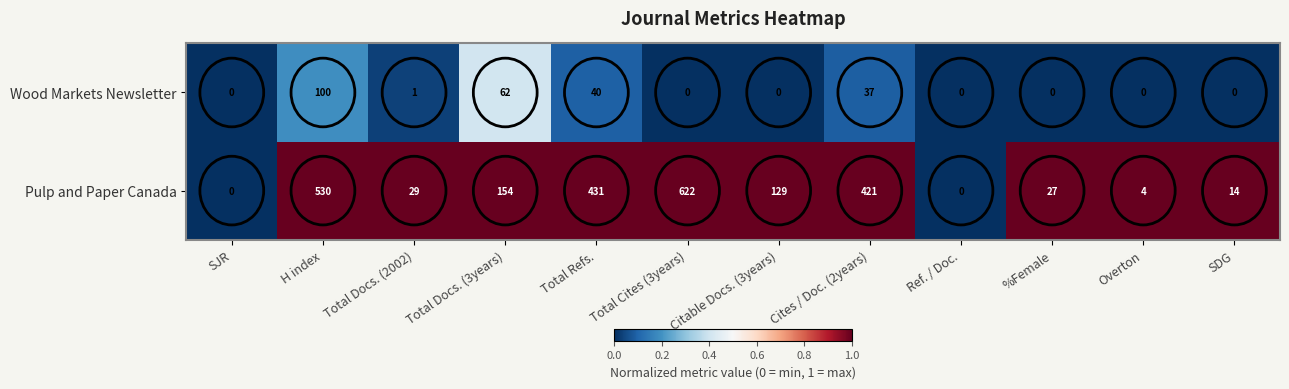

Which series changed the most between Total Refs. and Ref. / Doc.?

Pulp and Paper Canada